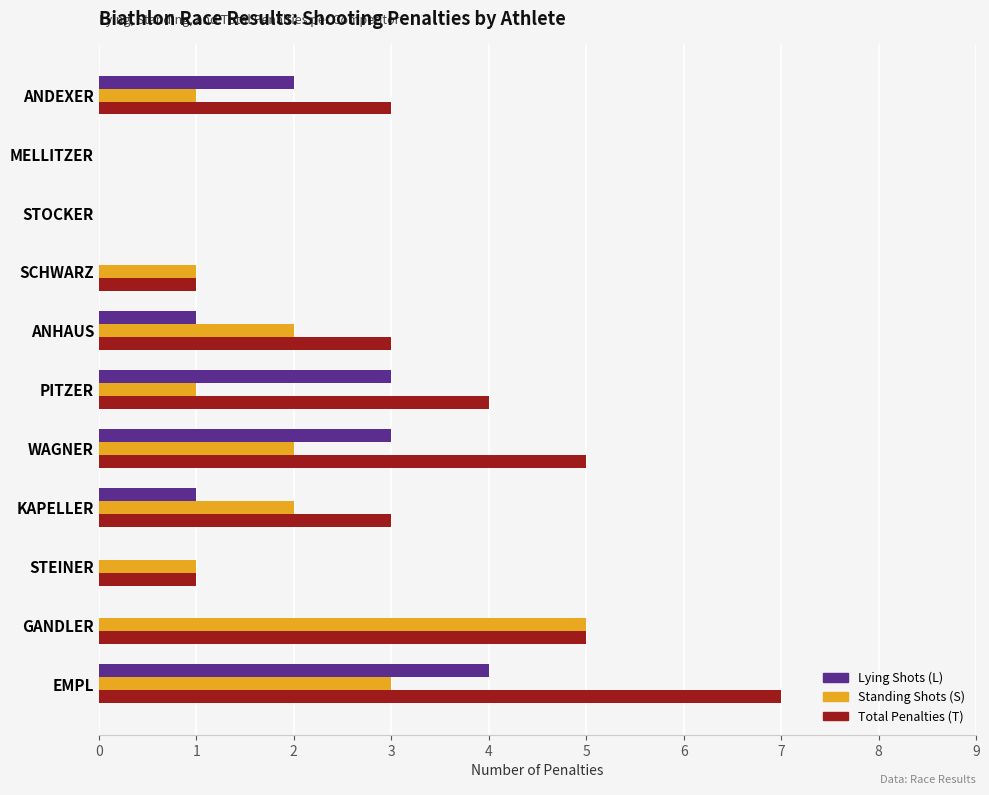

How many series are shown in this chart?

3